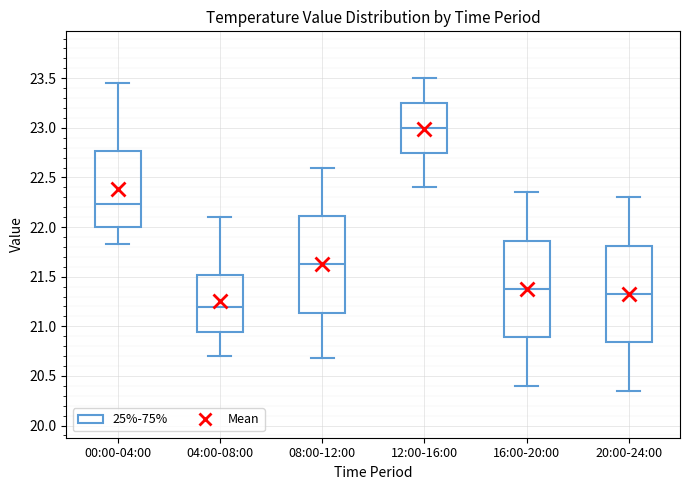

Reading left to right, read every box against the y-axis: the position of its median line, the range the box covers, and the ends of its whiskers. The values are not printed on the chart, so give them approximately, as read against the axis.

00:00-04:00: median 22.25, box 22.00 to 22.75, whiskers 21.85 to 23.45
04:00-08:00: median 21.20, box 20.95 to 21.50, whiskers 20.70 to 22.10
08:00-12:00: median 21.65, box 21.15 to 22.10, whiskers 20.70 to 22.60
12:00-16:00: median 23.00, box 22.75 to 23.25, whiskers 22.40 to 23.50
16:00-20:00: median 21.40, box 20.90 to 21.85, whiskers 20.40 to 22.35
20:00-24:00: median 21.35, box 20.85 to 21.80, whiskers 20.35 to 22.30